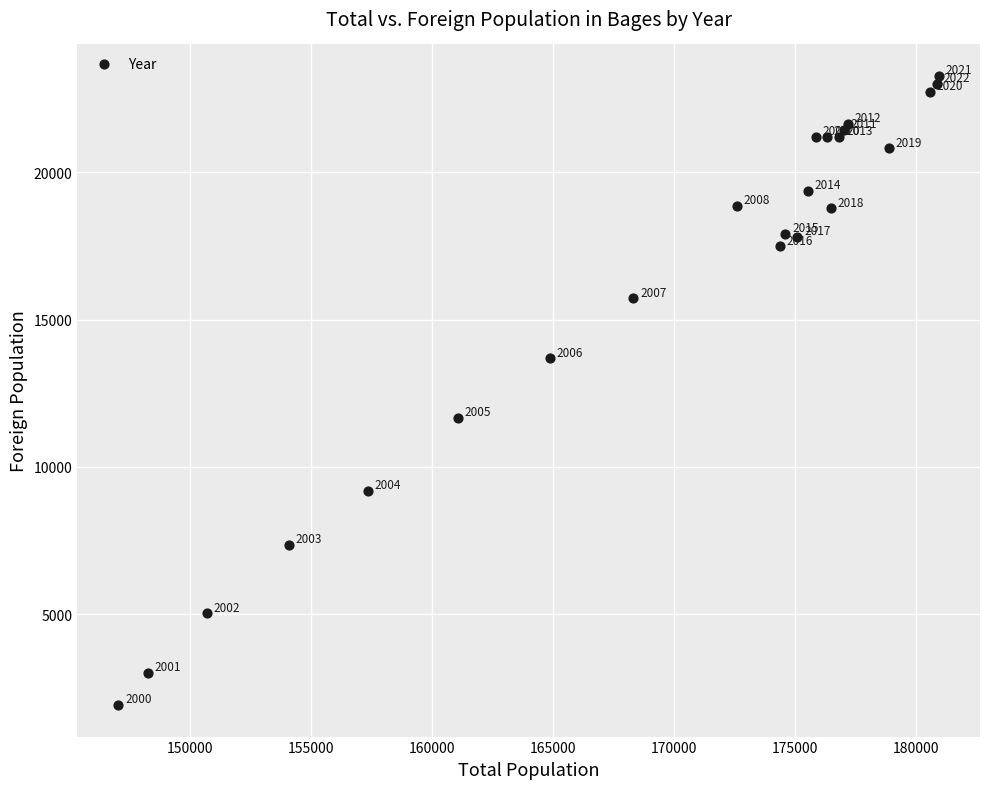

What Y value in the scatter plot is closest to 12595?

11665